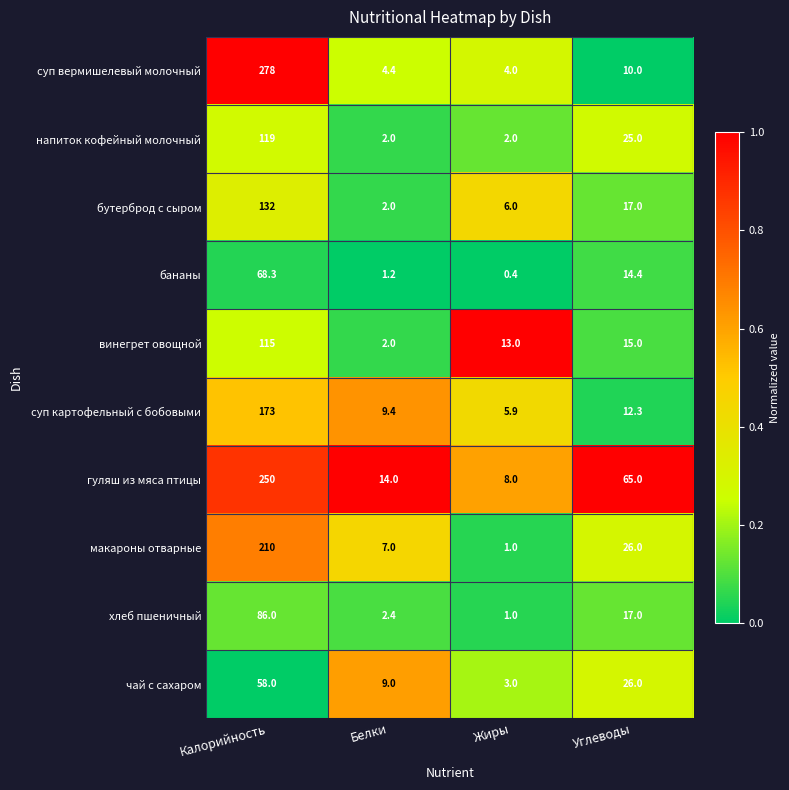

How many values in the макароны отварные series are below 26?

2